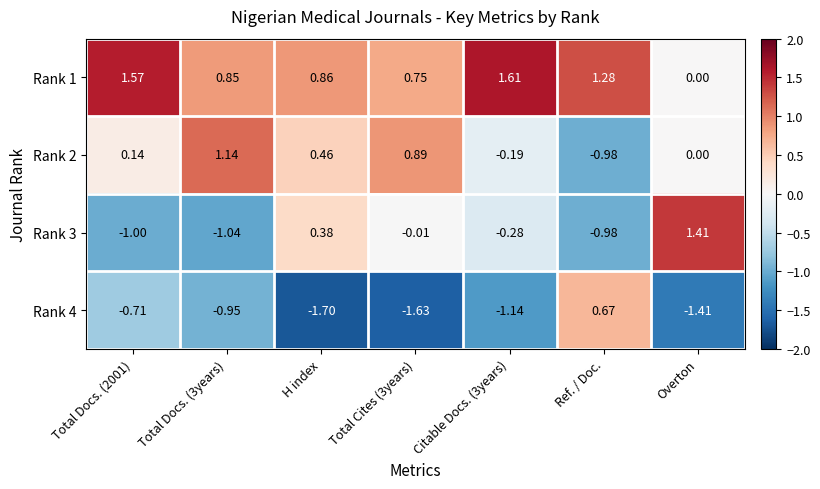

At which category does the chart reach its minimum across all series?

H index